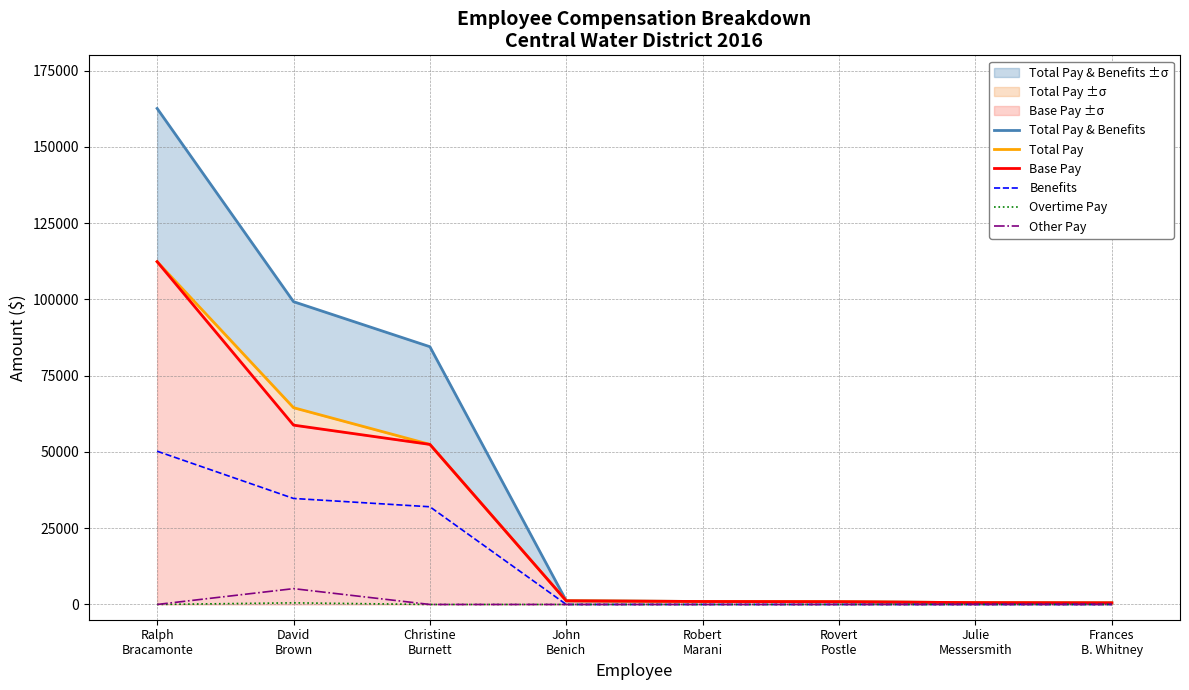

Does the chart have visible grid lines?

Yes